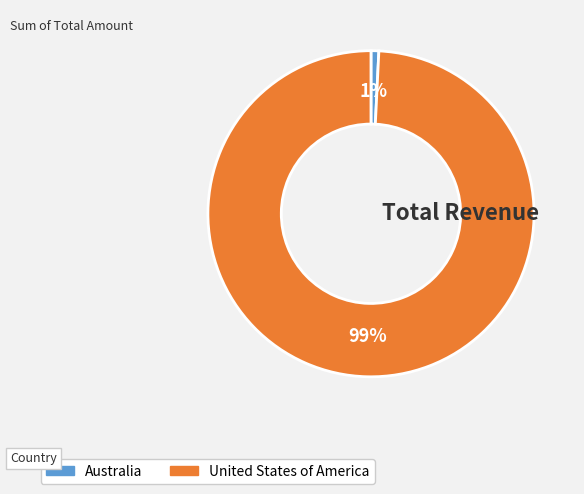

Is the sum of Australia and United States of America greater than half?

Yes